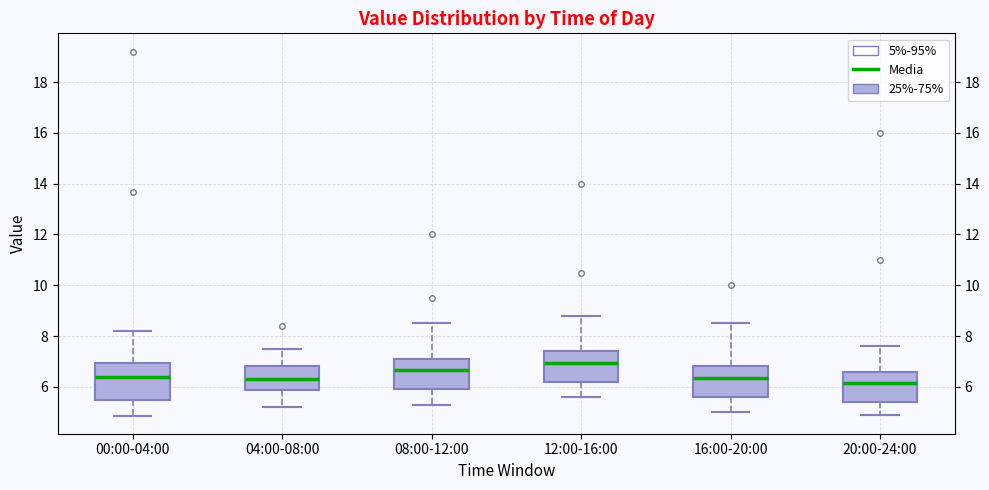

Comparing the boxes themselves (not the whiskers), which one is the tallest?

00:00-04:00